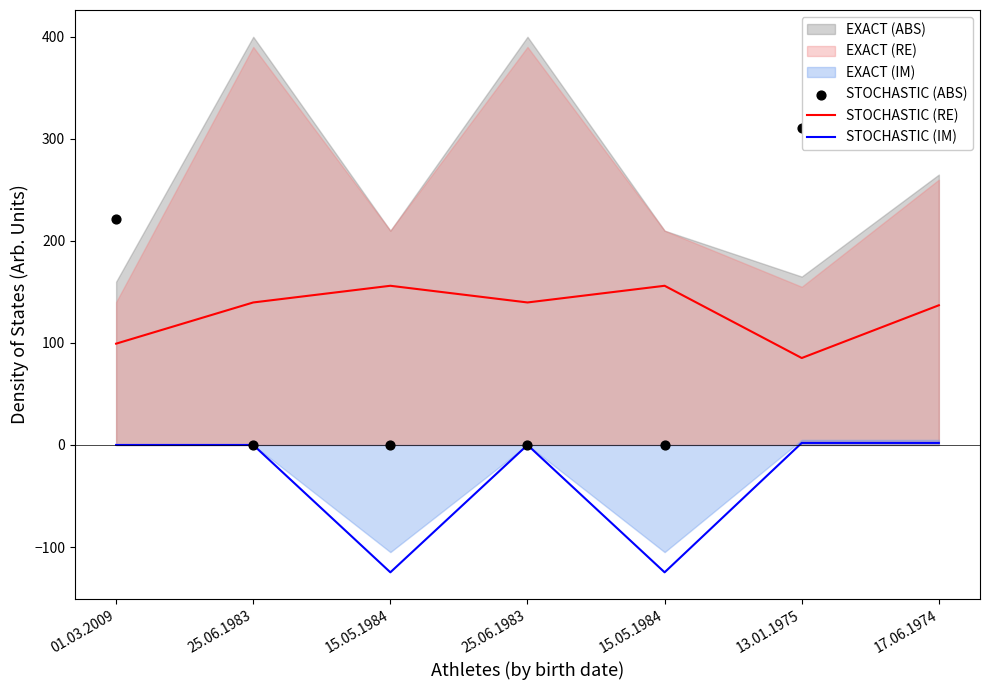

At how many categories does at least one series exceed 27?

7